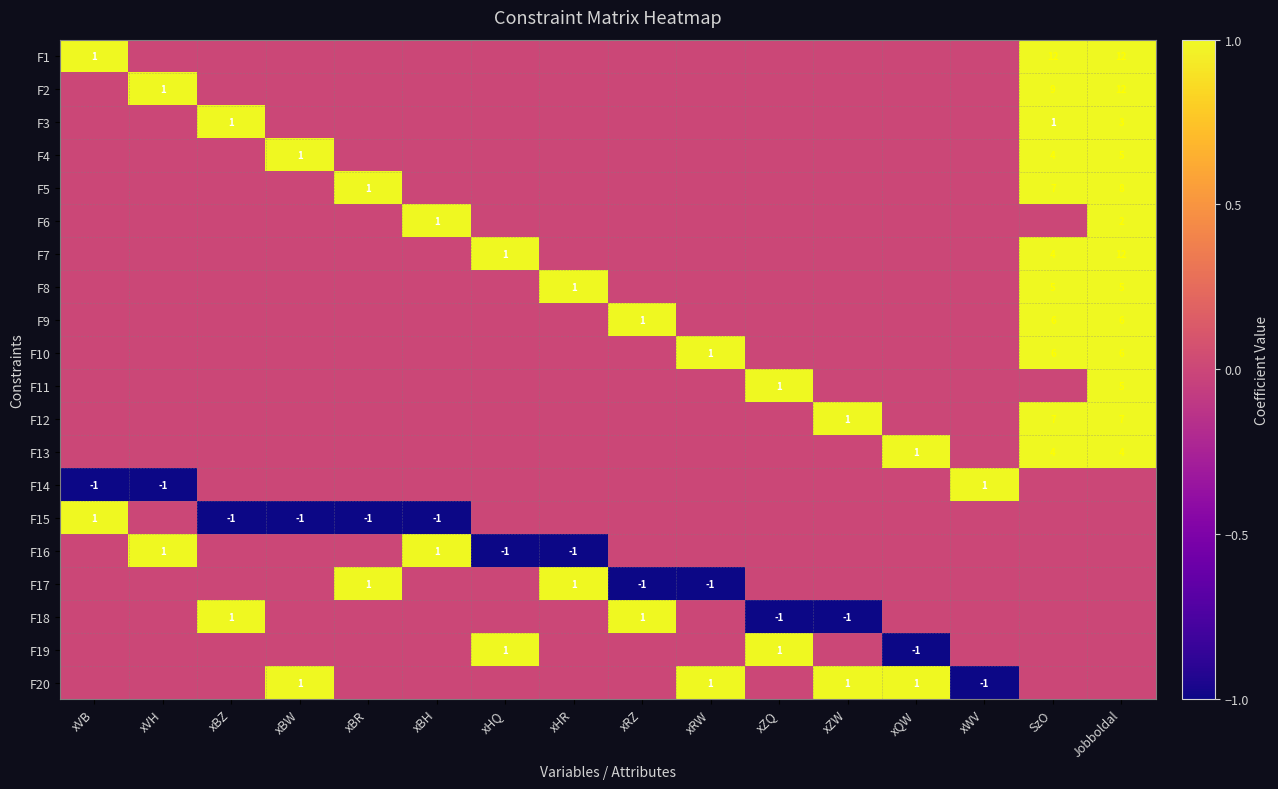

The value of F15 at xBR is -2. True or false?

False